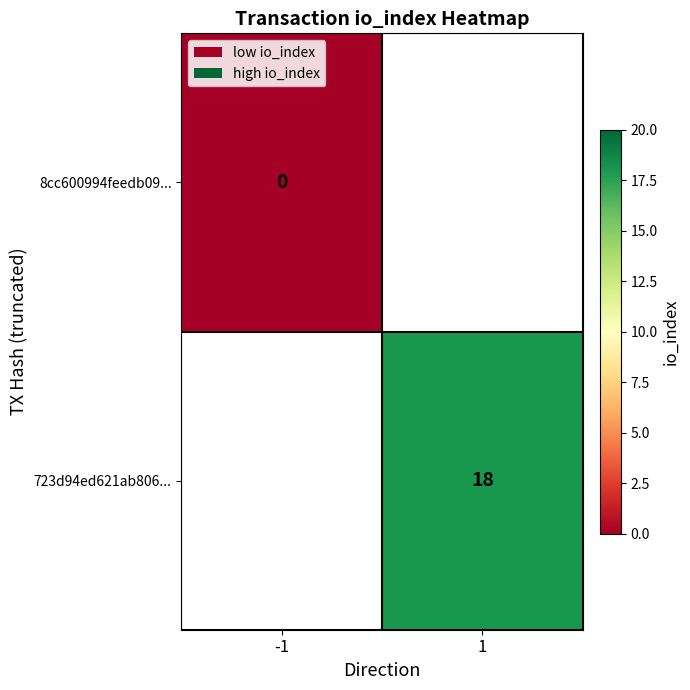

Is it true that 723d94ed621ab806... equals 18 at 1?

True